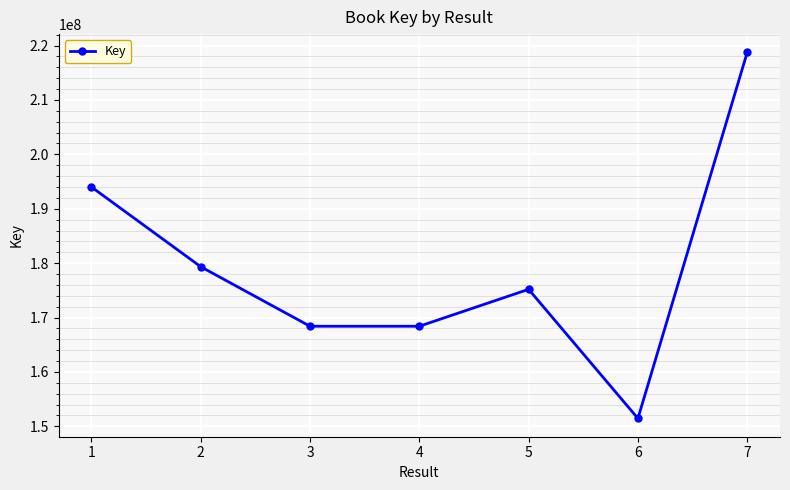

What is the greatest value displayed?

218743844